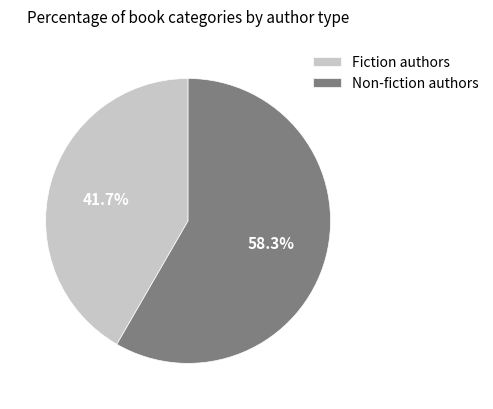

How many slices are in this pie chart?

2